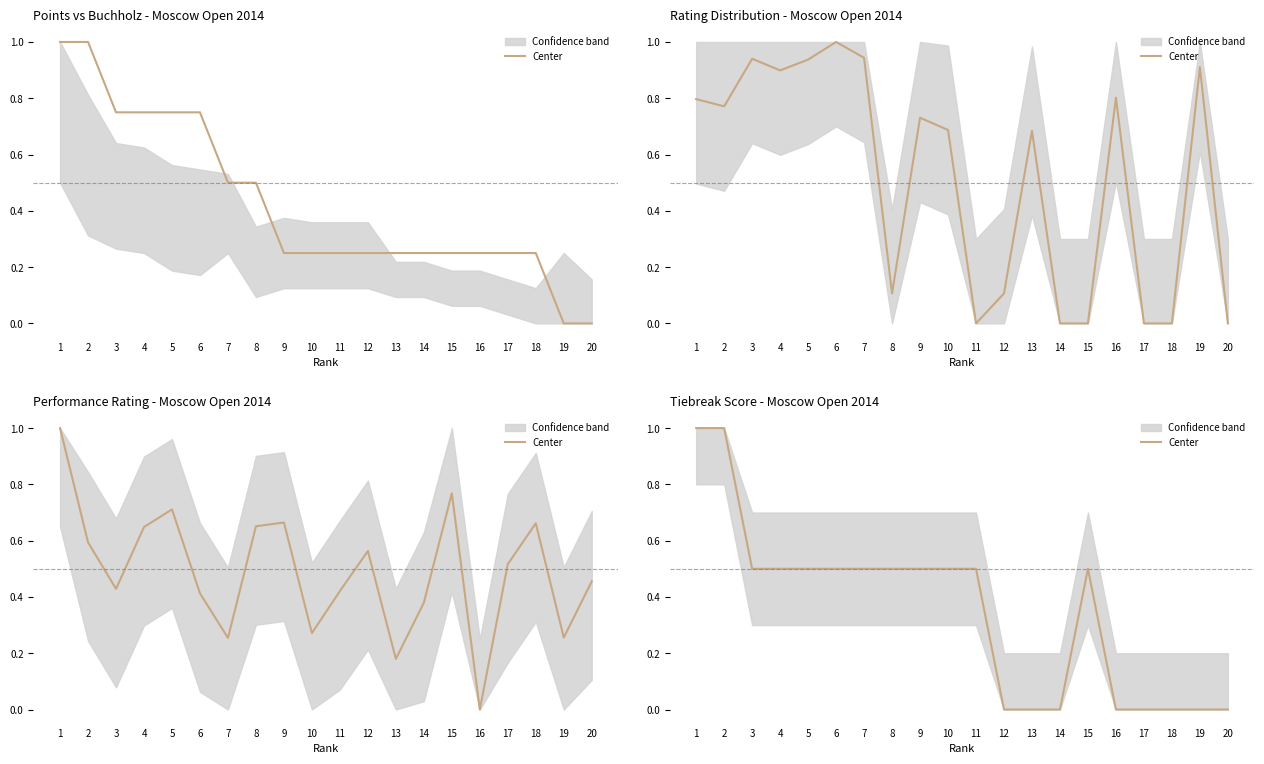

Count the values in the range 0 to 1.

20